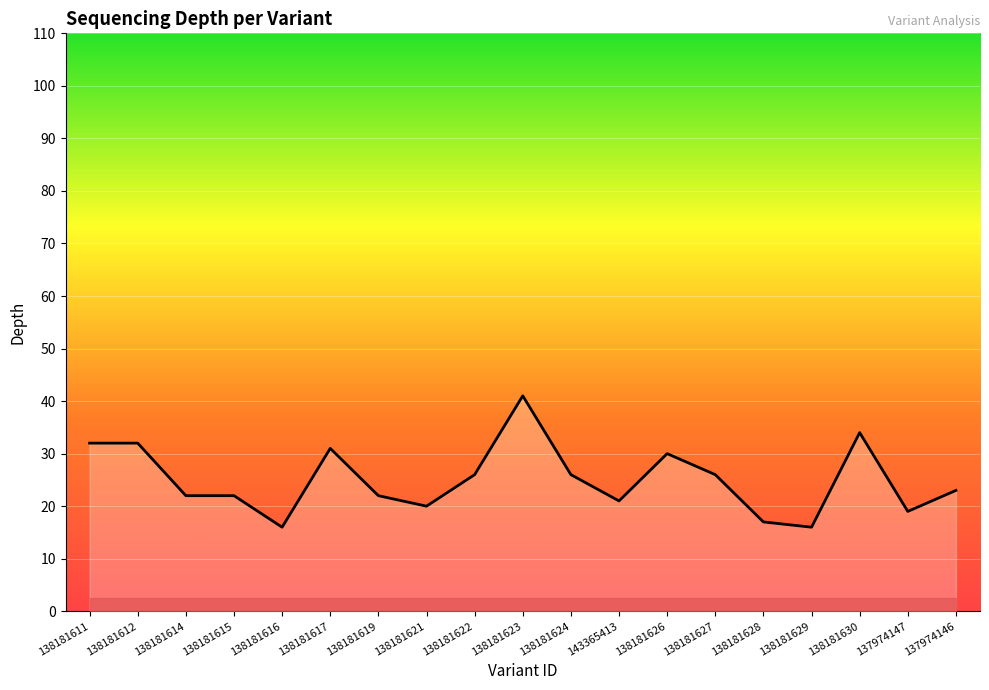

What is the difference between the values at 138181612 and 138181629?

16